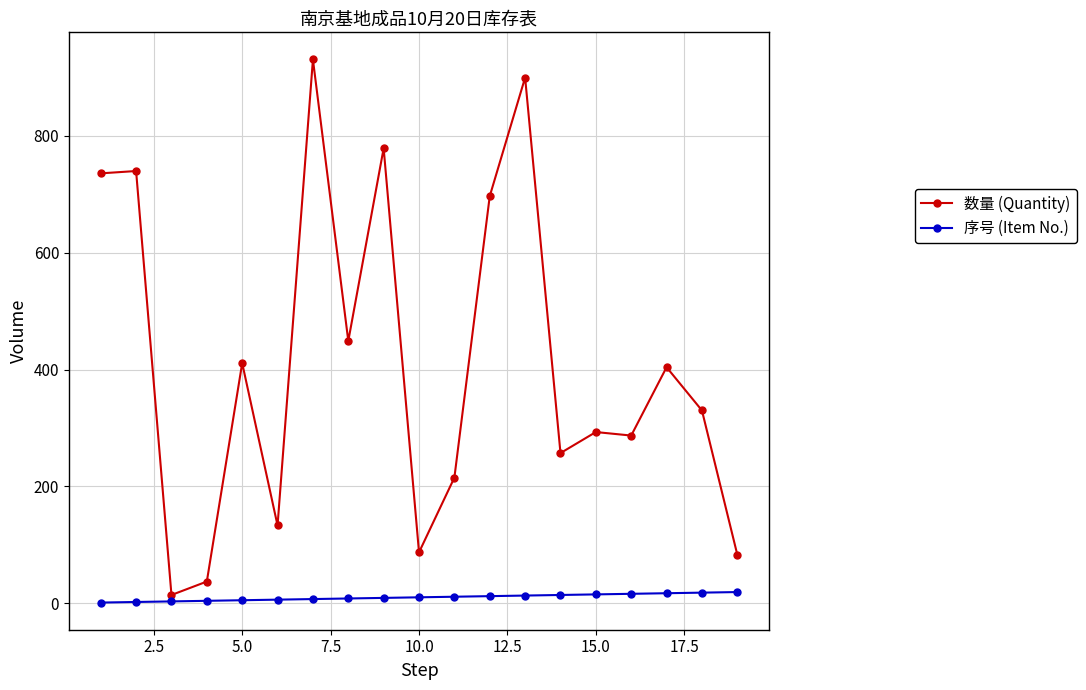

True or false: 数量 (Quantity) and 序号 (Item No.) cross at least once.

False